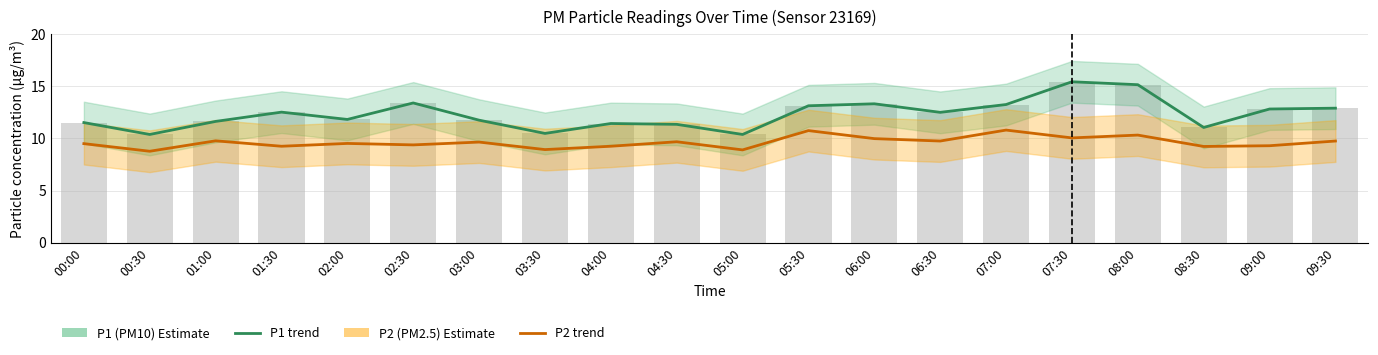

What is the average value of the P2 (PM2.5) series?

9.6